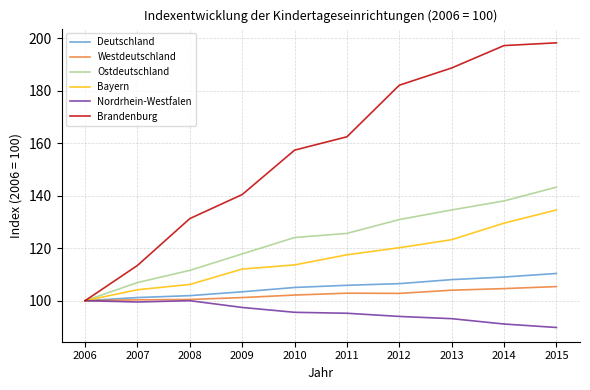

What is the highest value of the Bayern series?

134.6